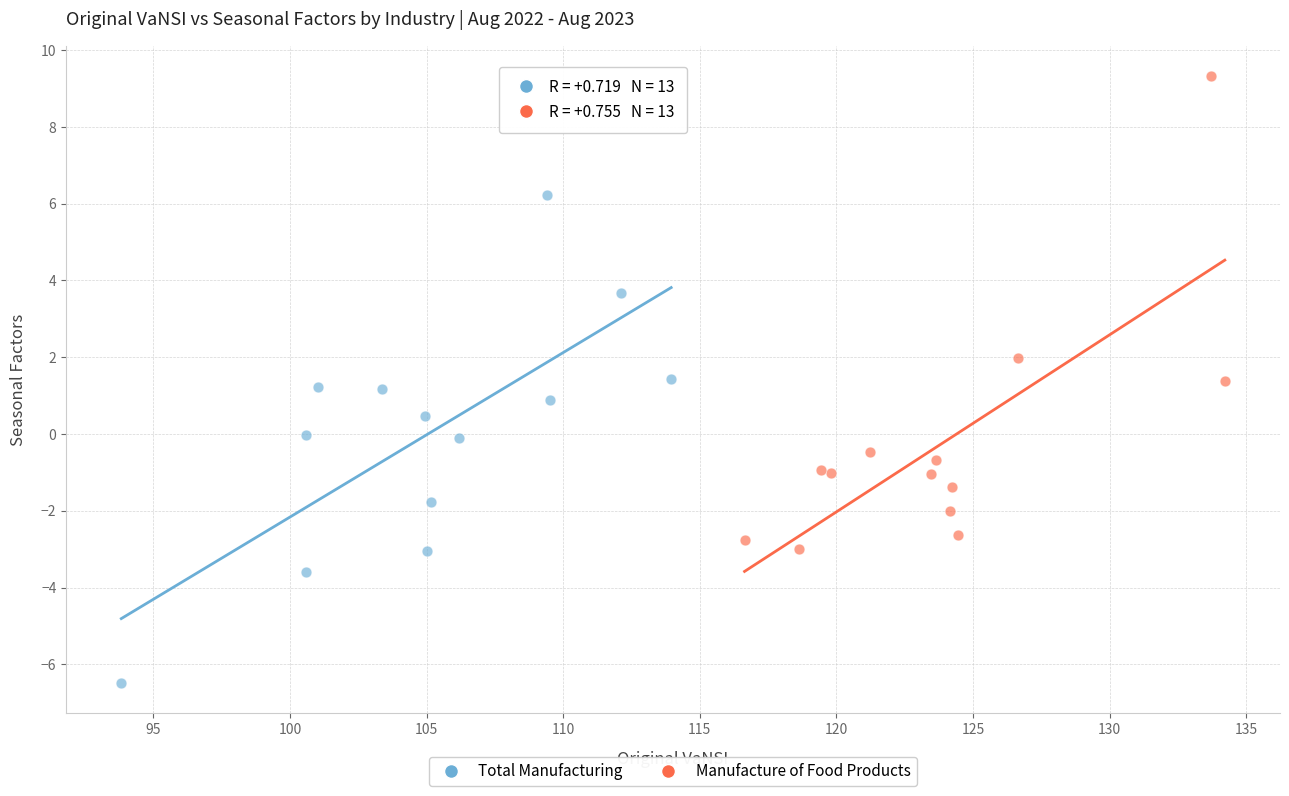

Which series contains the highest Y value?

Manufacture of Food Products